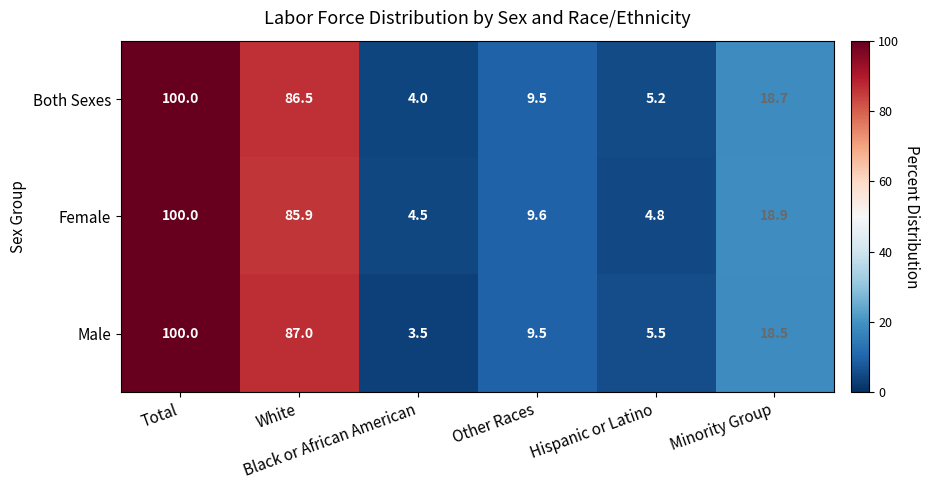

Which series has the widest spread of values?

Male